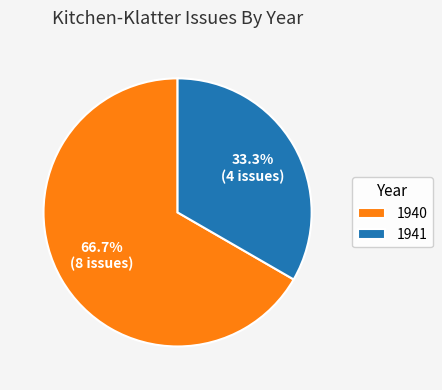

To the nearest percent, what percentage of the pie is 1940?

67%